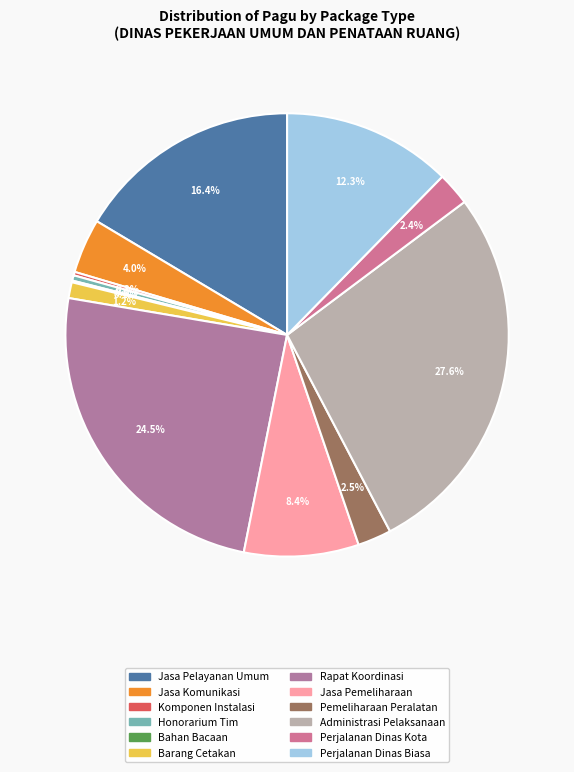

What is the ratio of the value at Perjalanan Dinas Biasa to the value at Administrasi Pelaksanaan?

0.4